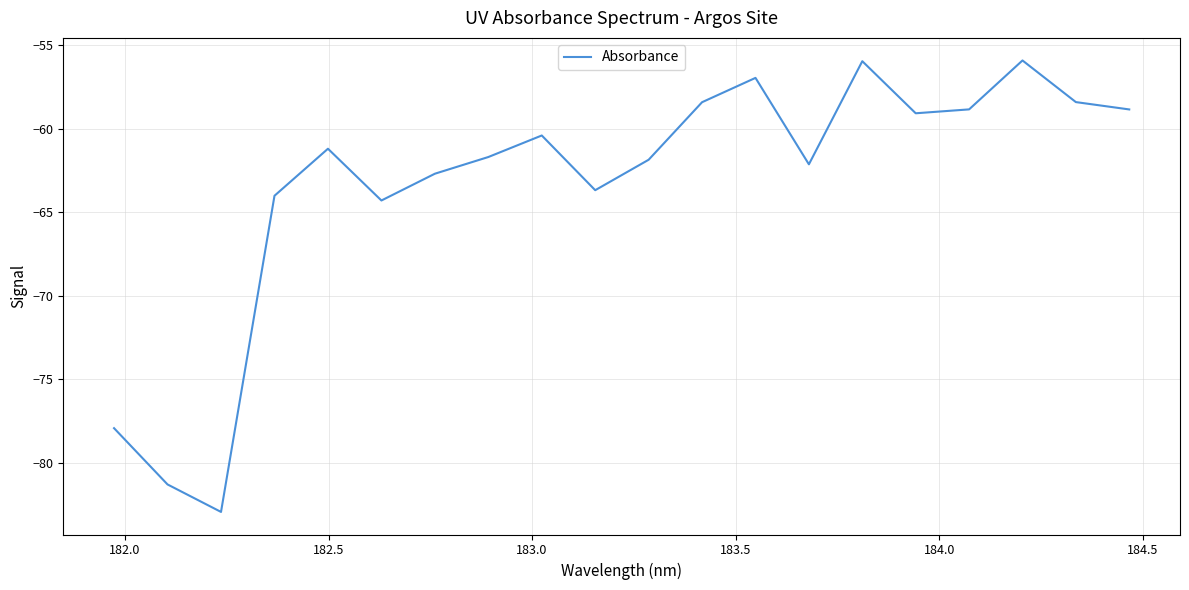

What is the minimum value shown in the chart?

-82.9